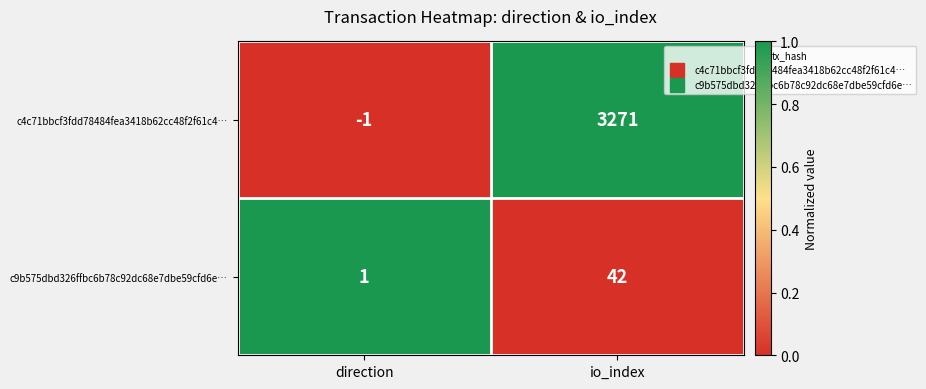

Count the number of data series in this chart.

2